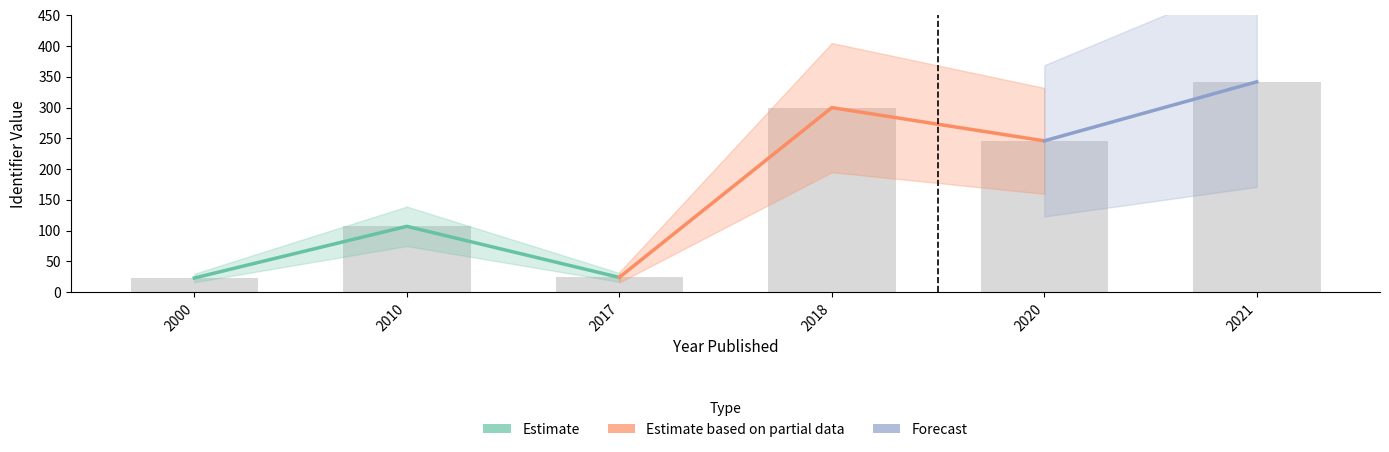

Count the number of categories in the chart.

6